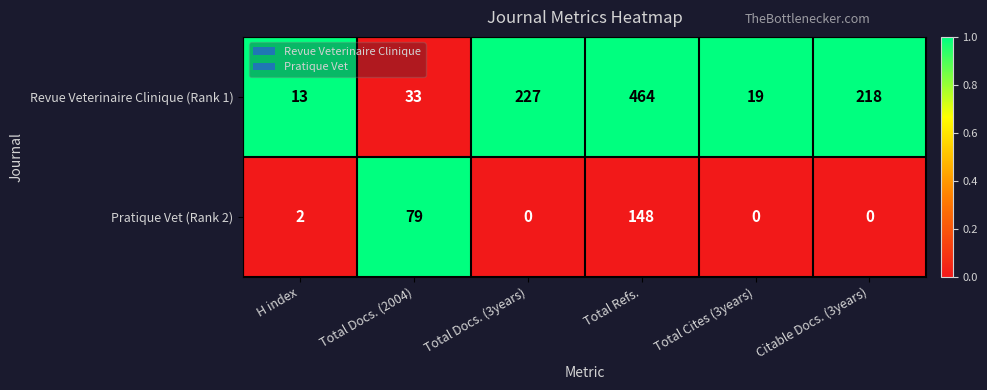

Which label corresponds to the largest value in the chart?

Total Refs.